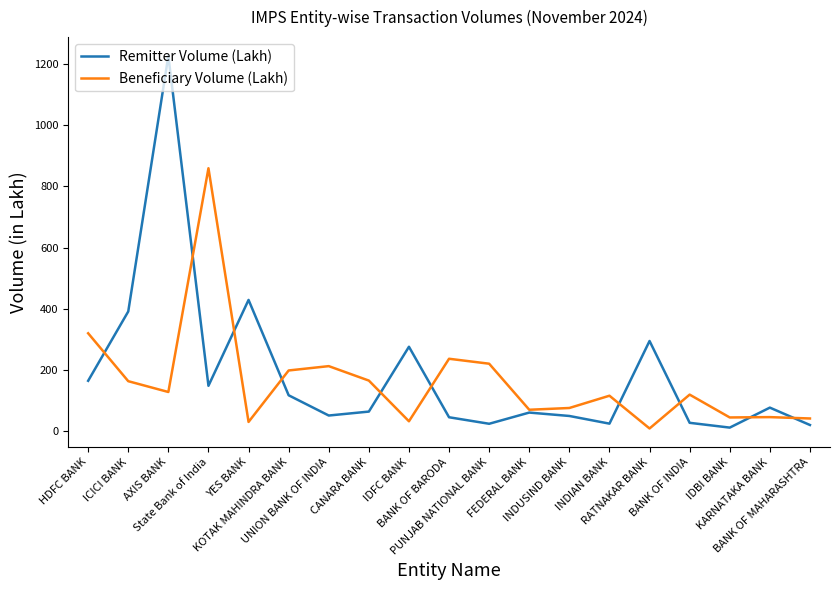

Between State Bank of India and IDFC BANK, which series saw the biggest shift?

Beneficiary Volume (Lakh)